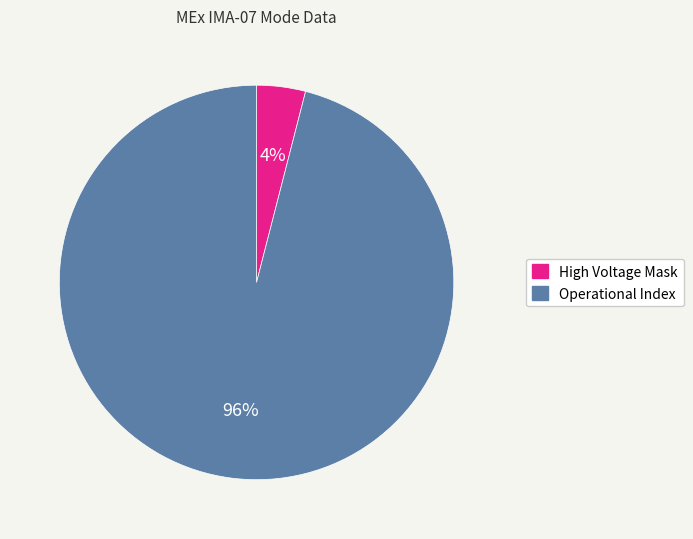

What is the largest slice in the pie chart?

Operational Index